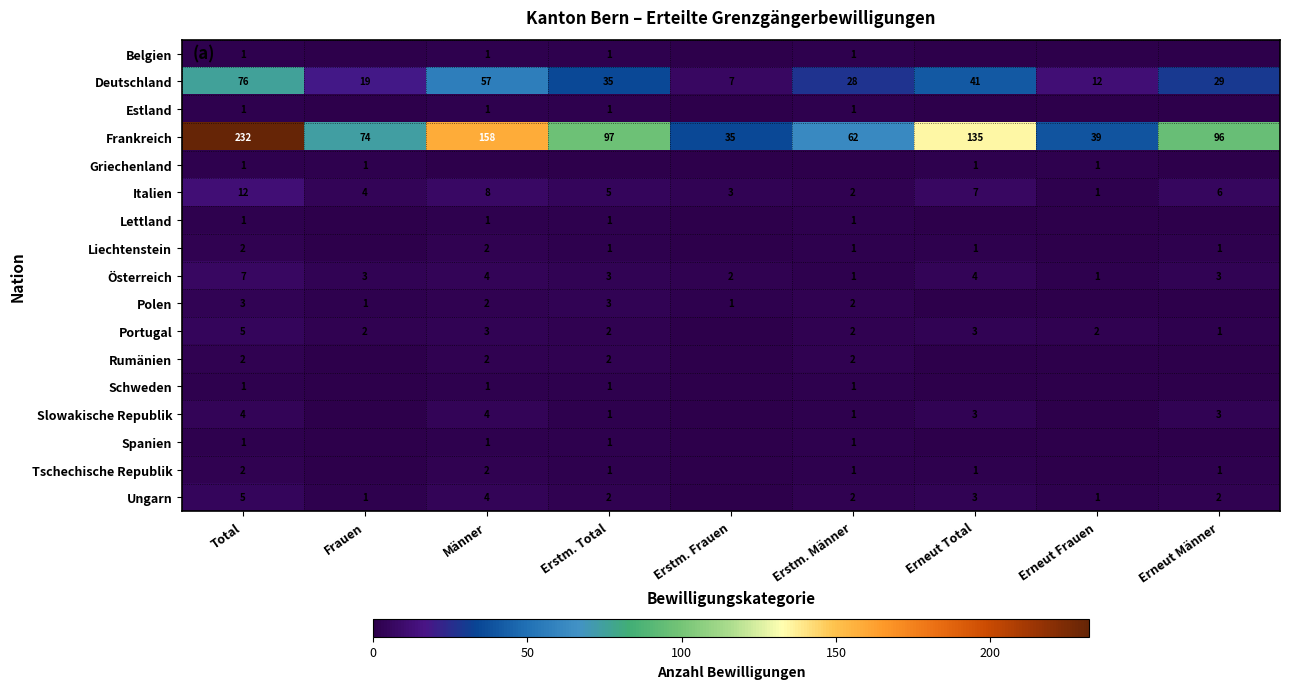

Which category has the highest value across all series?

Total